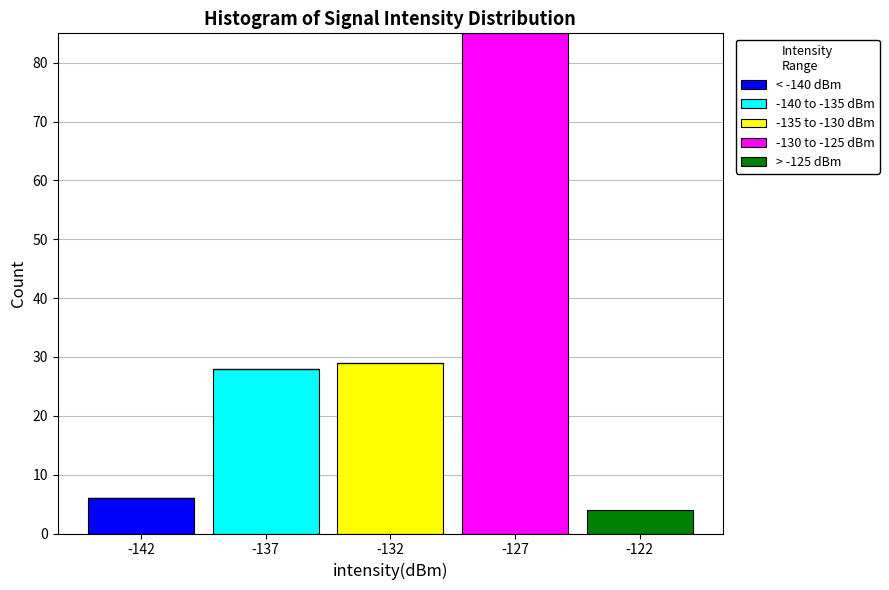

Reading left to right, transcribe the values for < -140 dBm.

-142=6	-137=0	-132=0	-127=0	-122=0